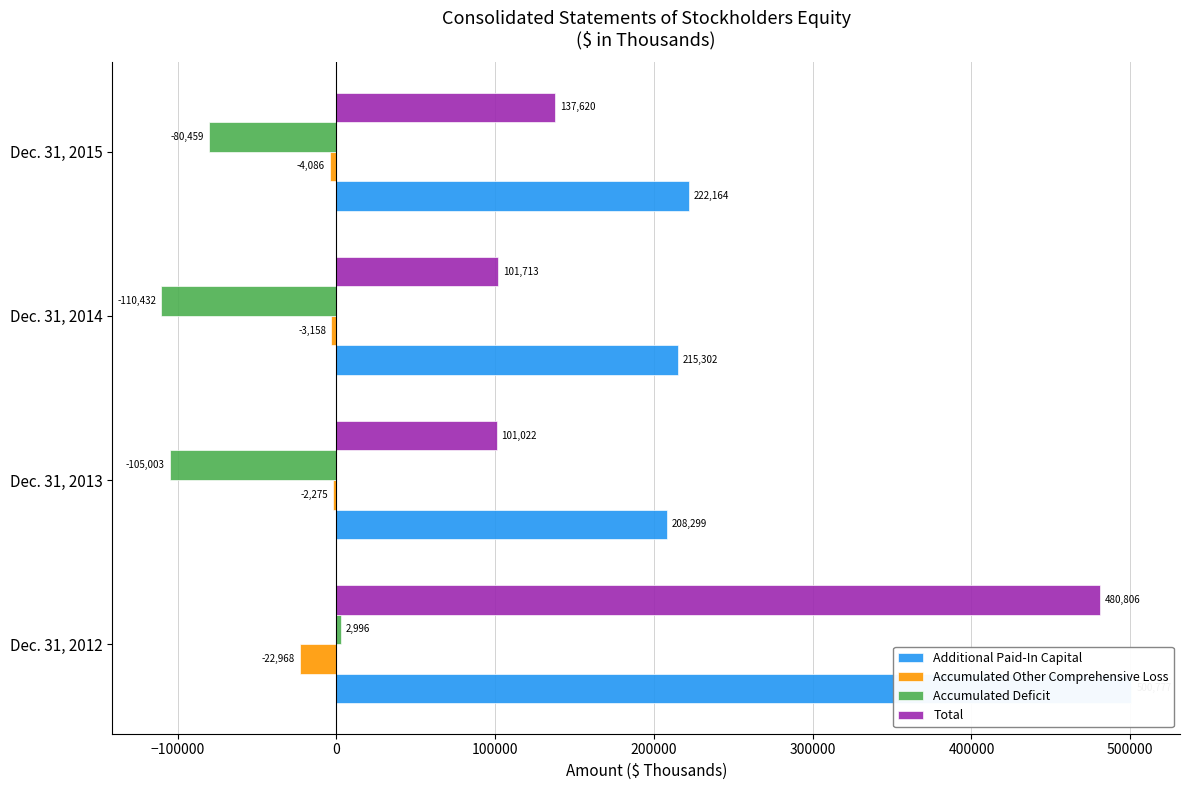

Reading left to right, transcribe all the data shown in this chart.

Additional Paid-In Capital: 500777	208299	215302	222164
Accumulated Other Comprehensive Loss: -22968	-2275	-3158	-4086
Accumulated Deficit: 2996	-105003	-110432	-80459
Total: 480806	101022	101713	137620